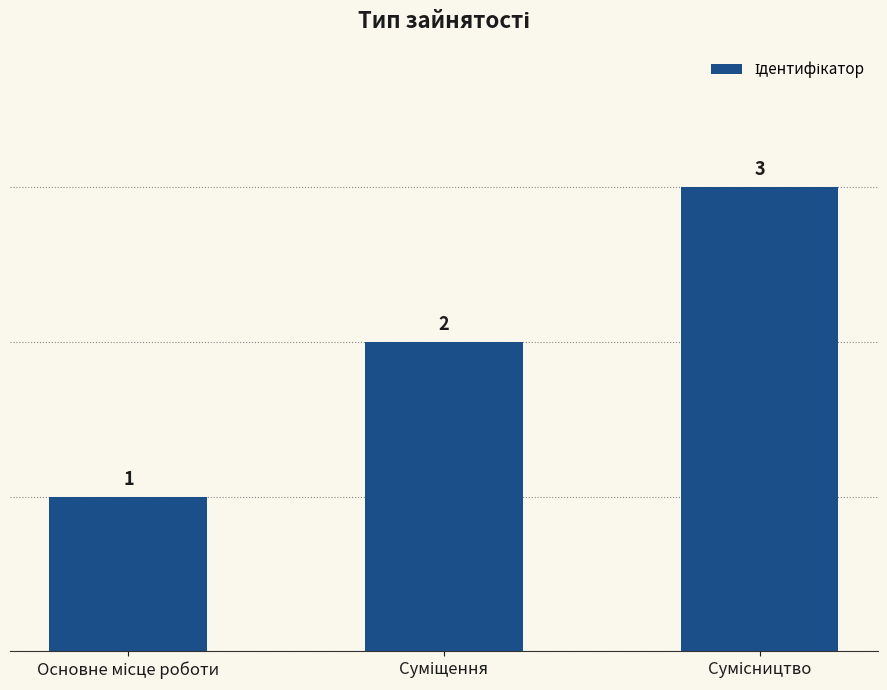

Does the chart contain stacked bars?

No